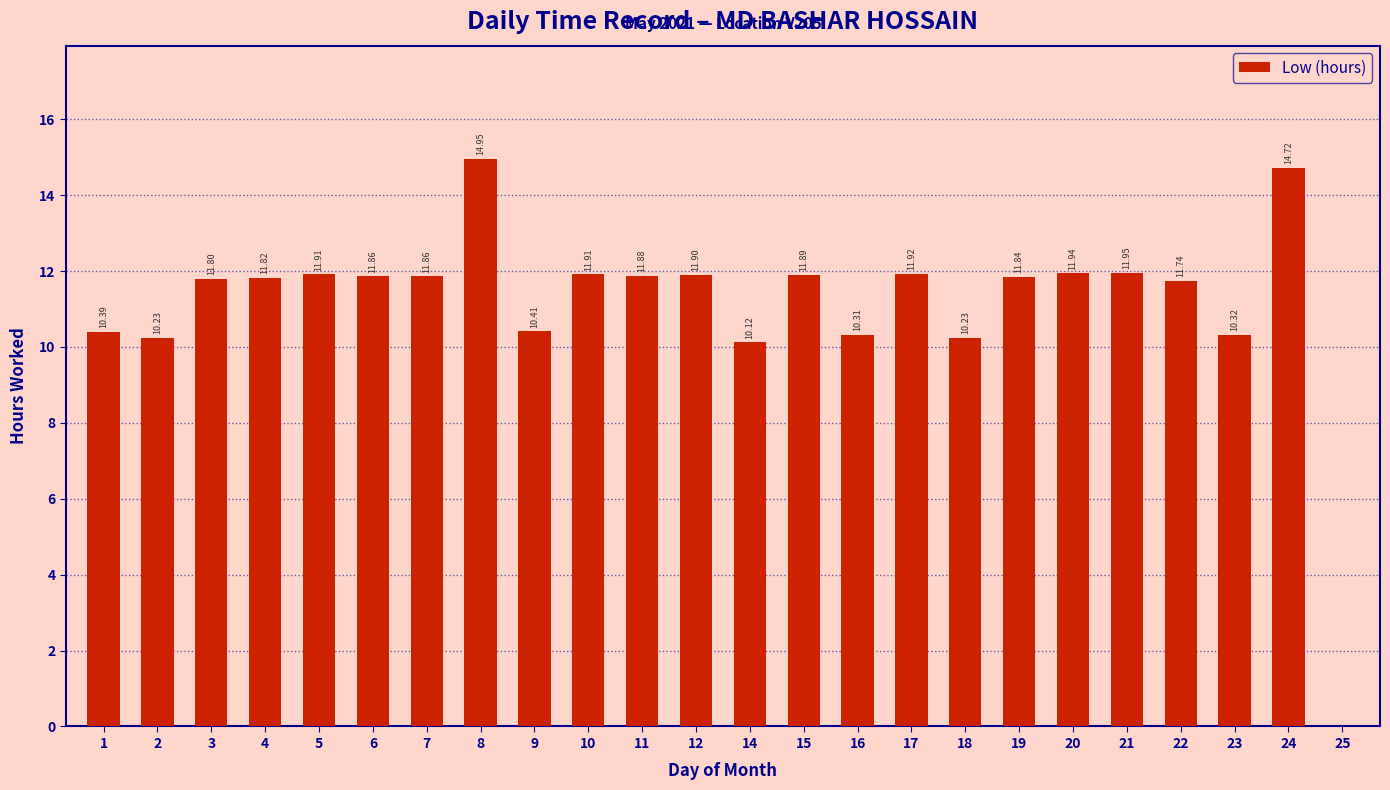

What value does the data have at 11?

11.9